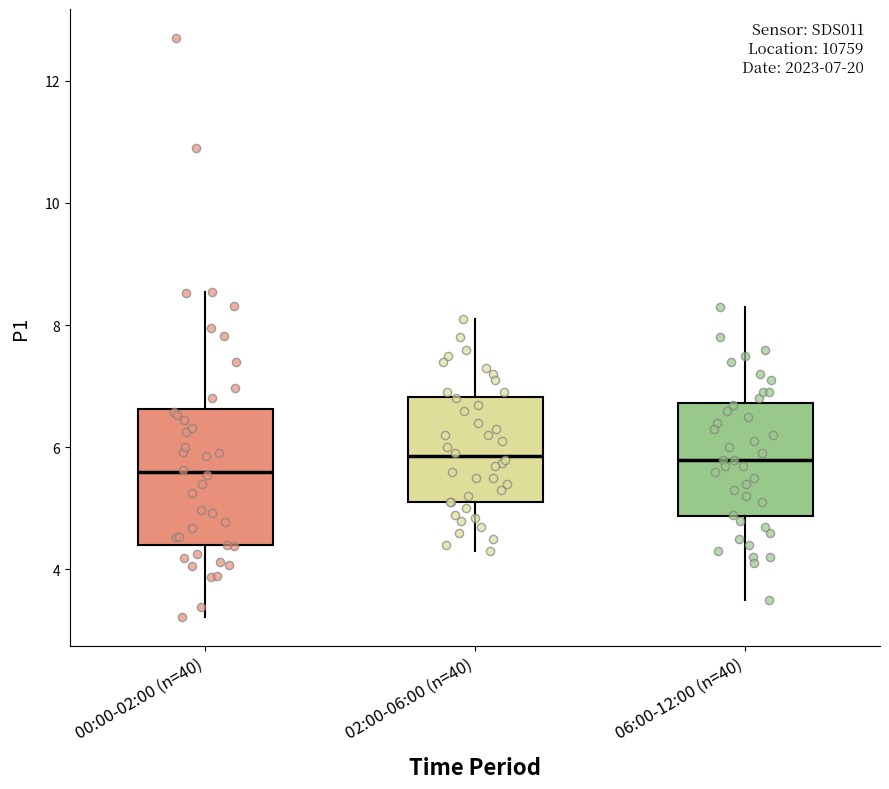

Comparing the boxes themselves (not the whiskers), which one is the tallest?

00:00-02:00 (n=40)